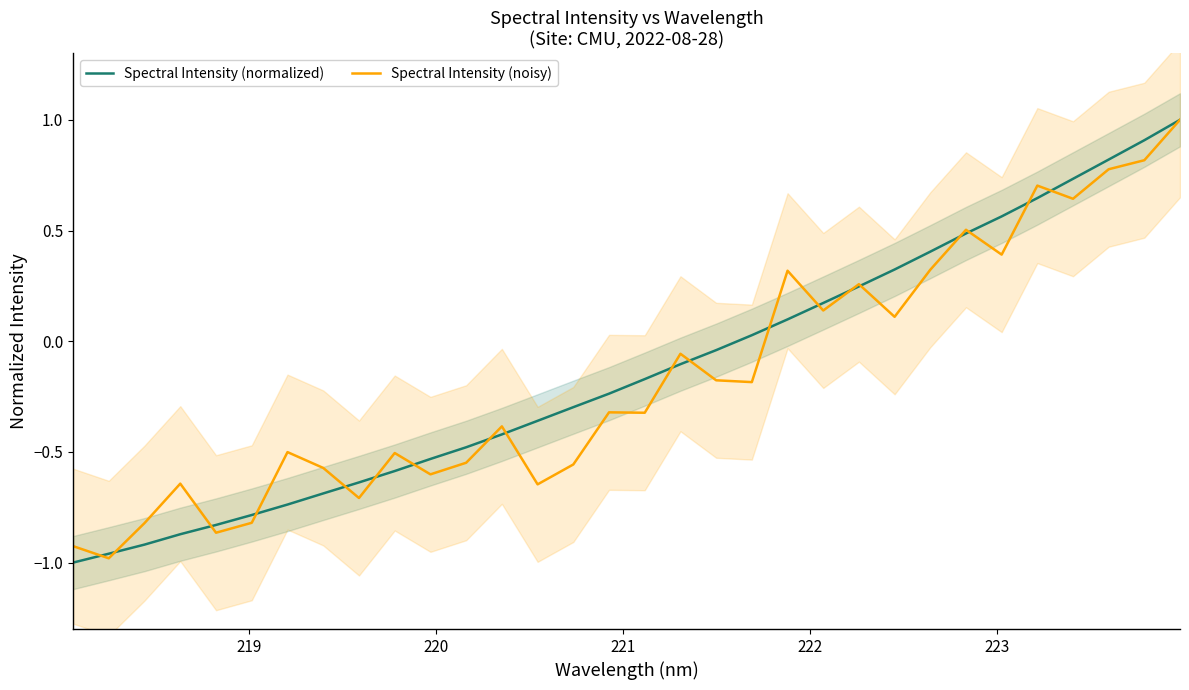

How many intersections are there between Spectral Intensity (normalized) and Spectral Intensity (noisy)?

19